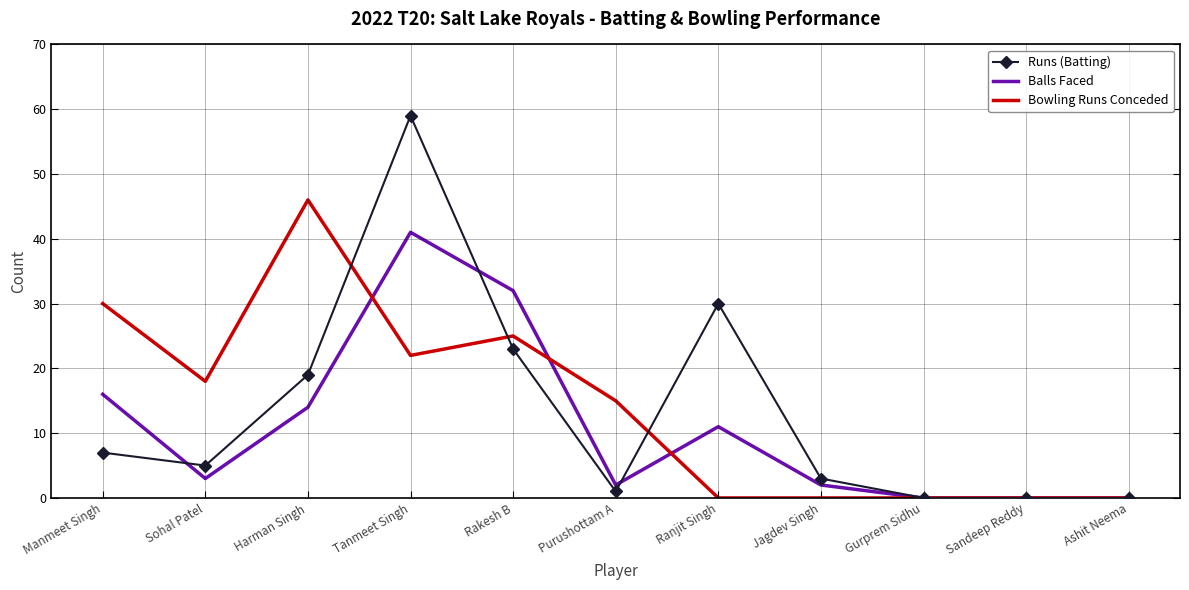

True or false: Balls Faced has a value of 57 at Tanmeet Singh.

False